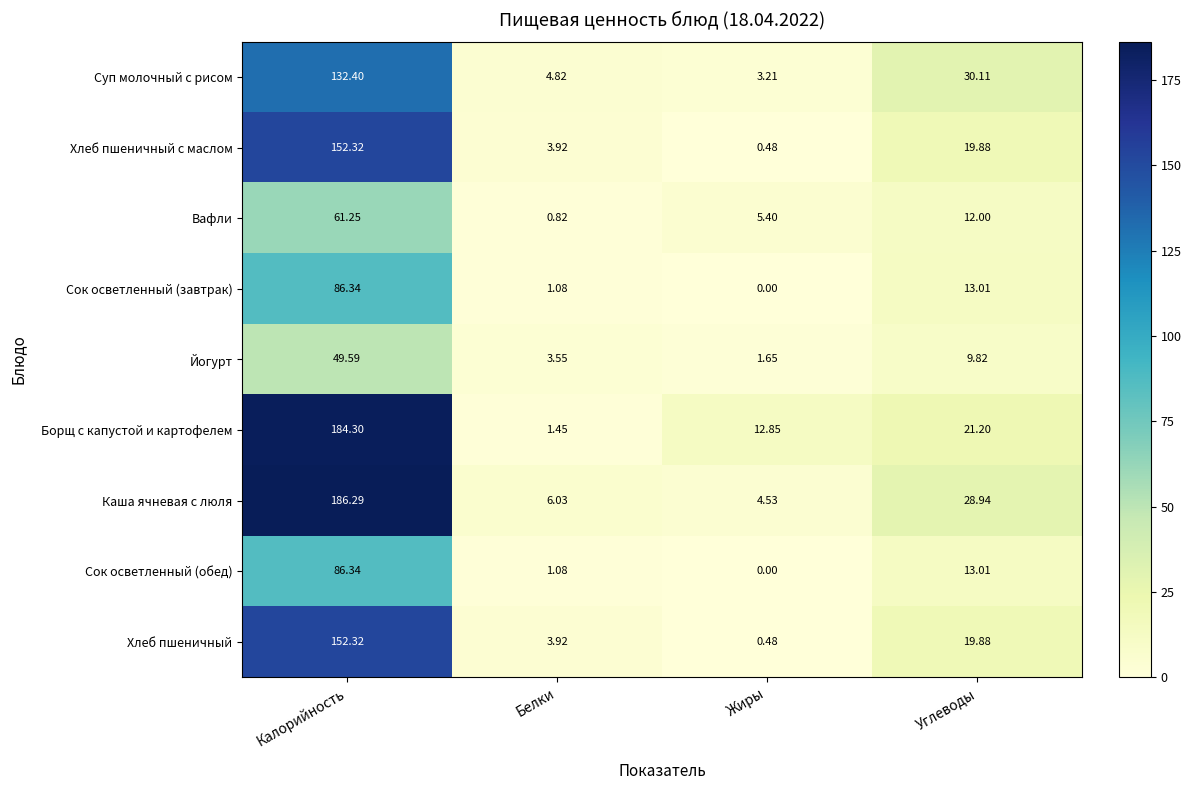

Which category has the highest value across all series?

Калорийность